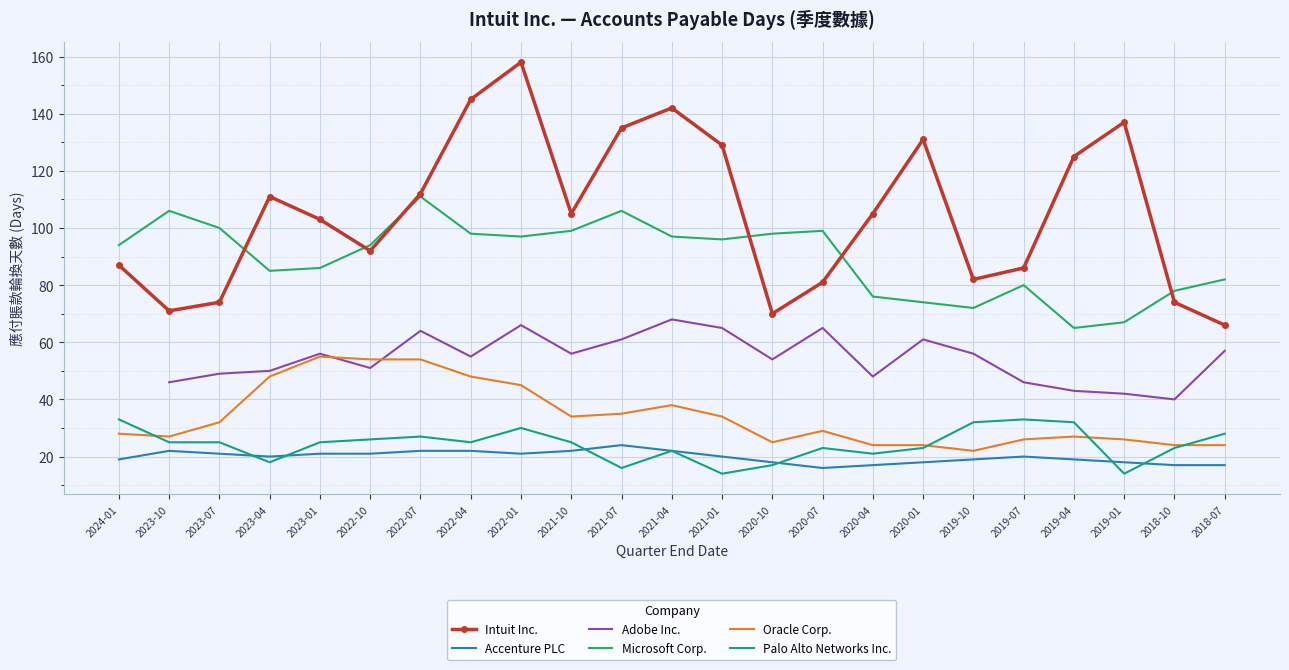

True or false: Intuit Inc. and Palo Alto Networks Inc. intersect in this chart.

False